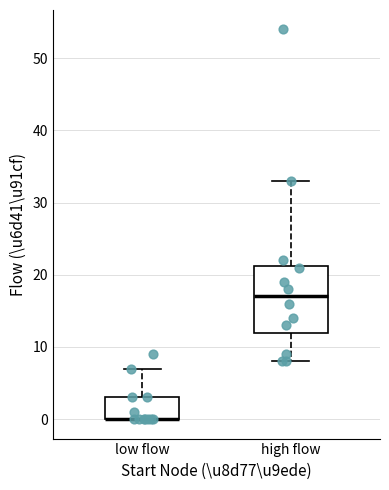

Reading left to right, transcribe this box plot: for each box, give where its median line is, the range the box spans, and where its two whiskers end, as read against the y-axis. The values are not printed on the chart, so give them approximately, as read against the axis.

low flow: median 0 (drawn on the box's lower edge), box 0 to 3, whiskers 0 to 7
high flow: median 17, box 12 to 21, whiskers 8 to 33